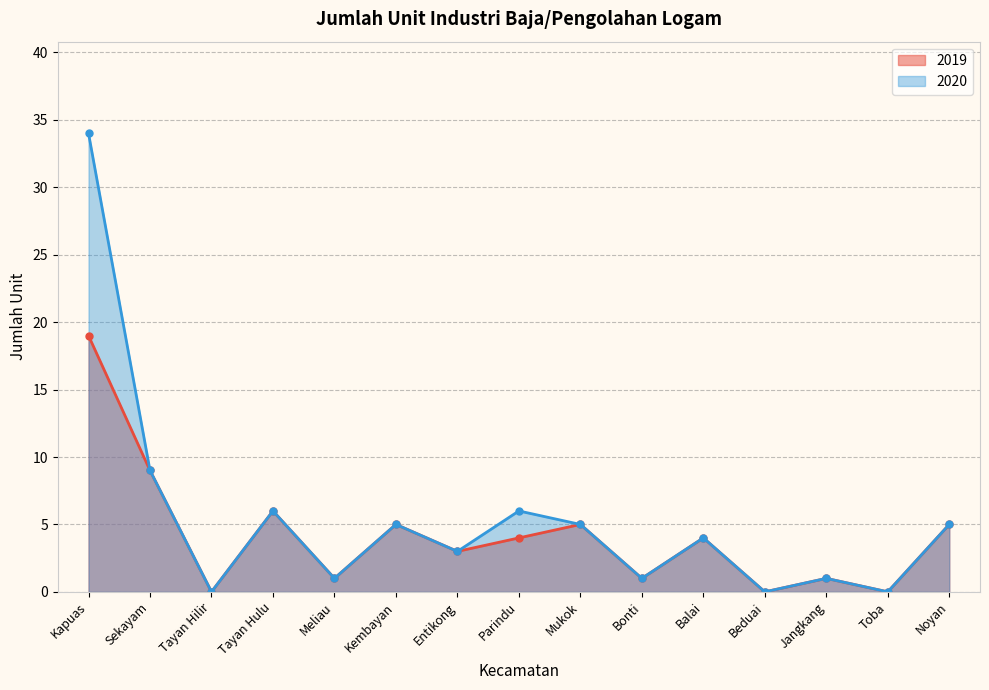

What is the value of the 2020 point at the 1st from the left?

34